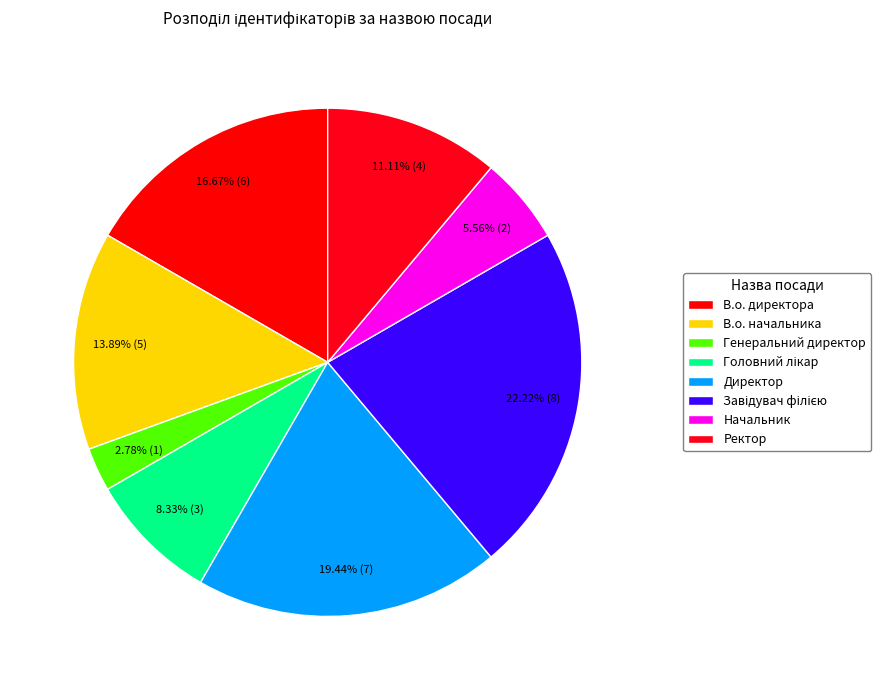

To the nearest percent, what percentage of the pie is Генеральний директор?

3%